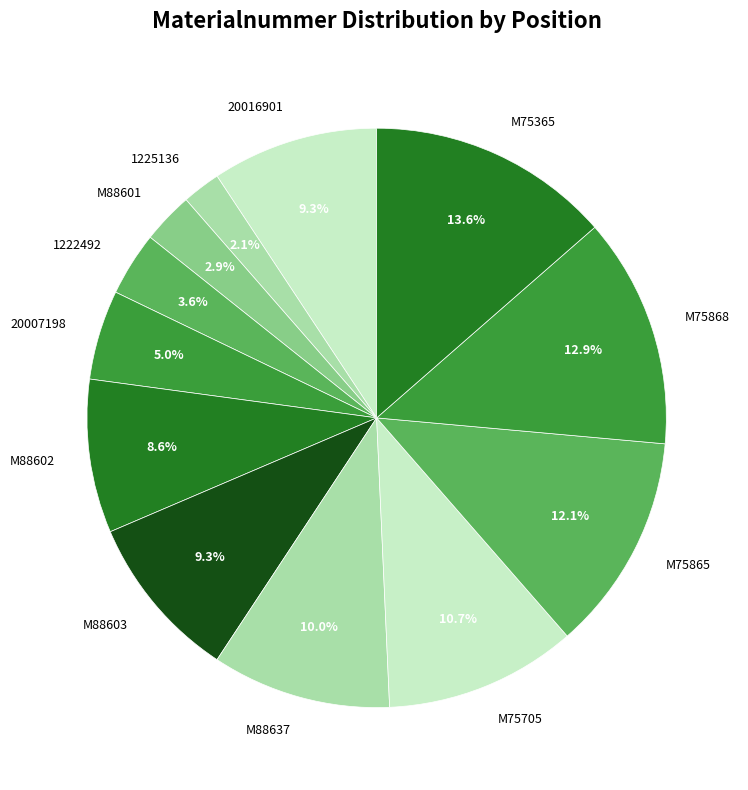

Which category has the smallest portion of the pie?

1225136